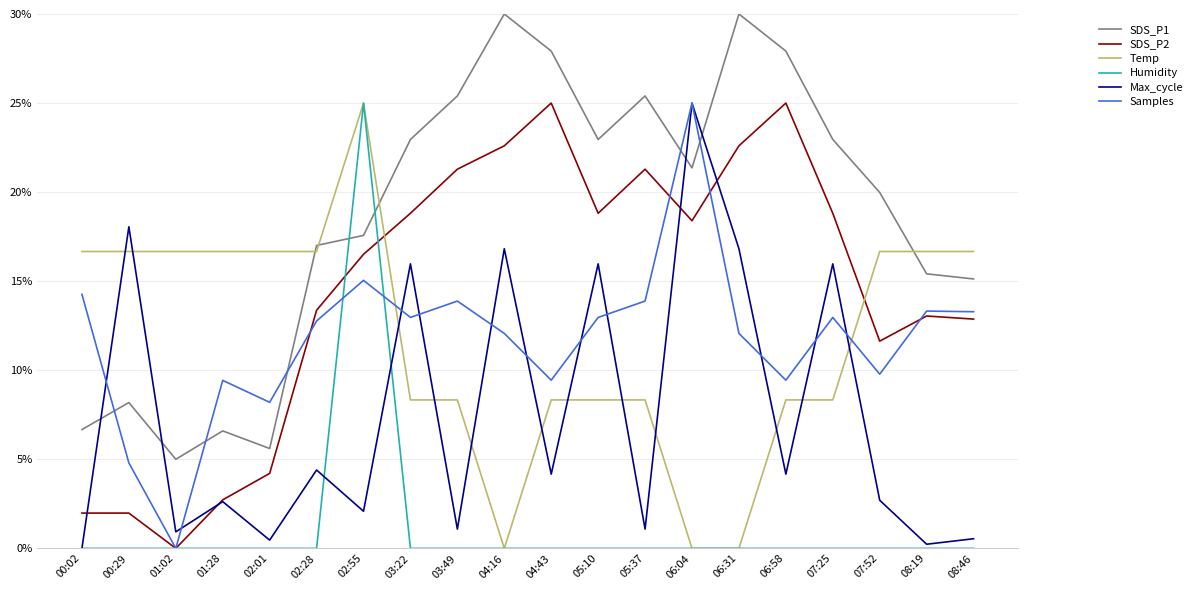

Does the chart have visible grid lines?

Yes